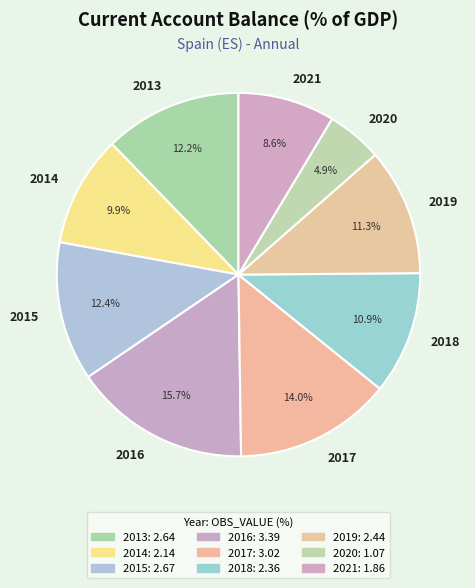

Which slice is the largest?

2016